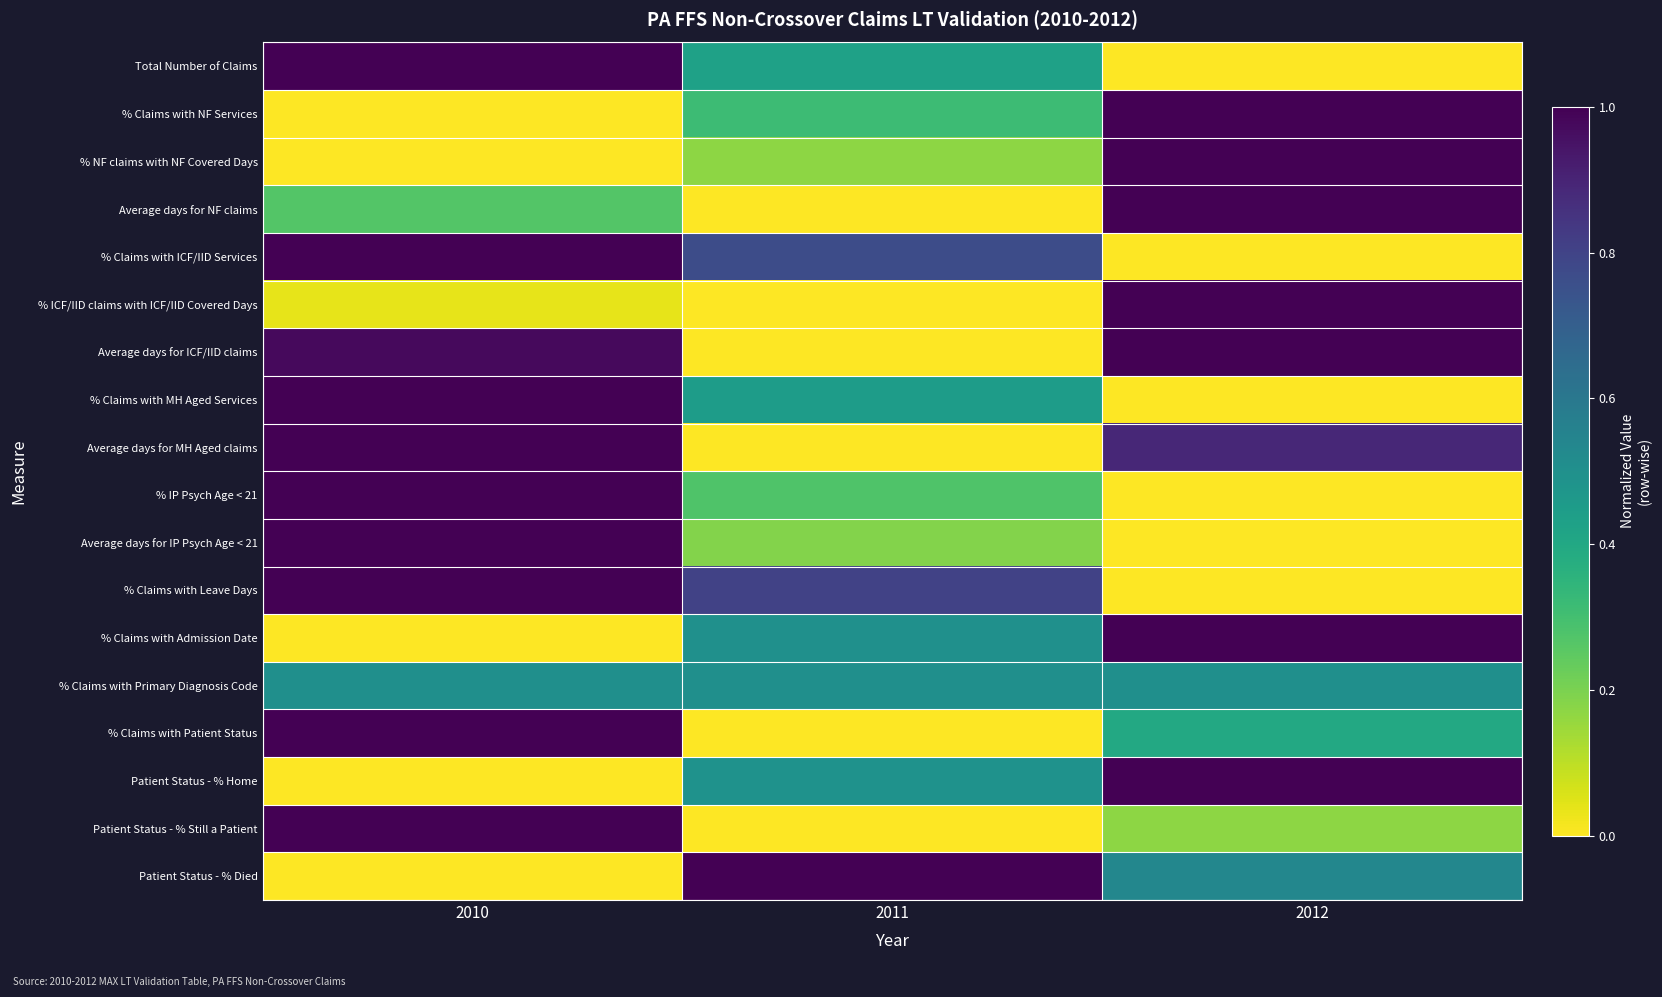

Reading right to left, list all the values displayed in this chart.

Total Number of Claims: 2012=0.0	2011=0.4	2010=1.0
% Claims with NF Services: 2012=1.0	2011=0.3	2010=0.0
% NF claims with NF Covered Days: 2012=1.0	2011=0.2	2010=0.0
Average days for NF claims: 2012=1.0	2011=0.0	2010=0.3
% Claims with ICF/IID Services: 2012=0.0	2011=0.8	2010=1.0
% ICF/IID claims with ICF/IID Covered Days: 2012=1.0	2011=0.0	2010=0.0
Average days for ICF/IID claims: 2012=1.0	2011=0.0	2010=1.0
% Claims with MH Aged Services: 2012=0.0	2011=0.4	2010=1.0
Average days for MH Aged claims: 2012=0.9	2011=0.0	2010=1.0
% IP Psych Age < 21: 2012=0.0	2011=0.3	2010=1.0
Average days for IP Psych Age < 21: 2012=0.0	2011=0.2	2010=1.0
% Claims with Leave Days: 2012=0.0	2011=0.8	2010=1.0
% Claims with Admission Date: 2012=1.0	2011=0.5	2010=0.0
% Claims with Primary Diagnosis Code: 2012=0.5	2011=0.5	2010=0.5
% Claims with Patient Status: 2012=0.4	2011=0.0	2010=1.0
Patient Status - % Home: 2012=1.0	2011=0.5	2010=0.0
Patient Status - % Still a Patient: 2012=0.2	2011=0.0	2010=1.0
Patient Status - % Died: 2012=0.5	2011=1.0	2010=0.0